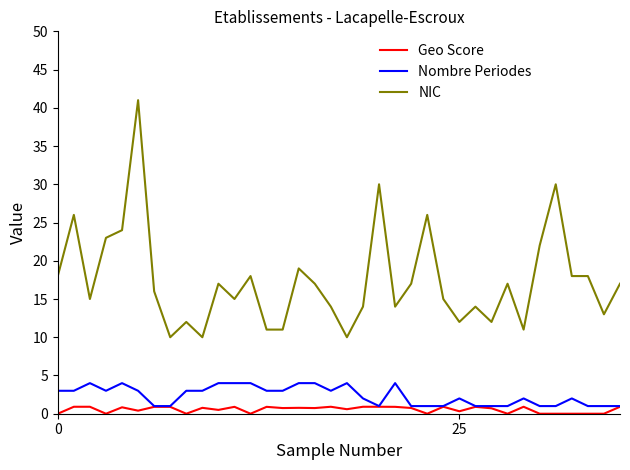

What is the highest value of the Nombre Periodes series?

4.0